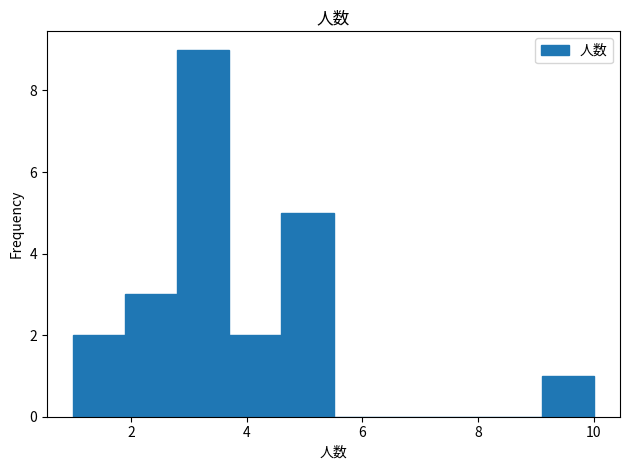

How tall is the bar that spans 2.8 to 3.7 on the x-axis? Neither the bar edges nor the heights are printed on the chart, so give them approximately, as read against the axes.

9